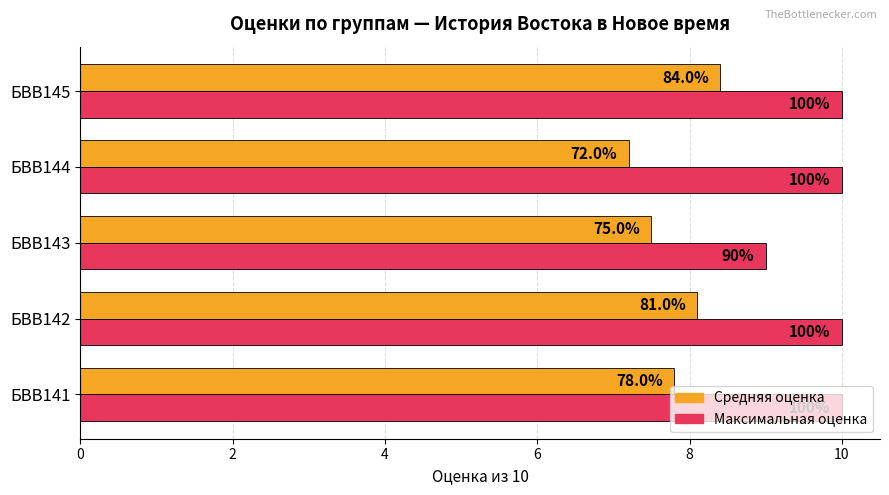

What are all the series names shown in the legend?

Средняя оценка, Максимальная оценка